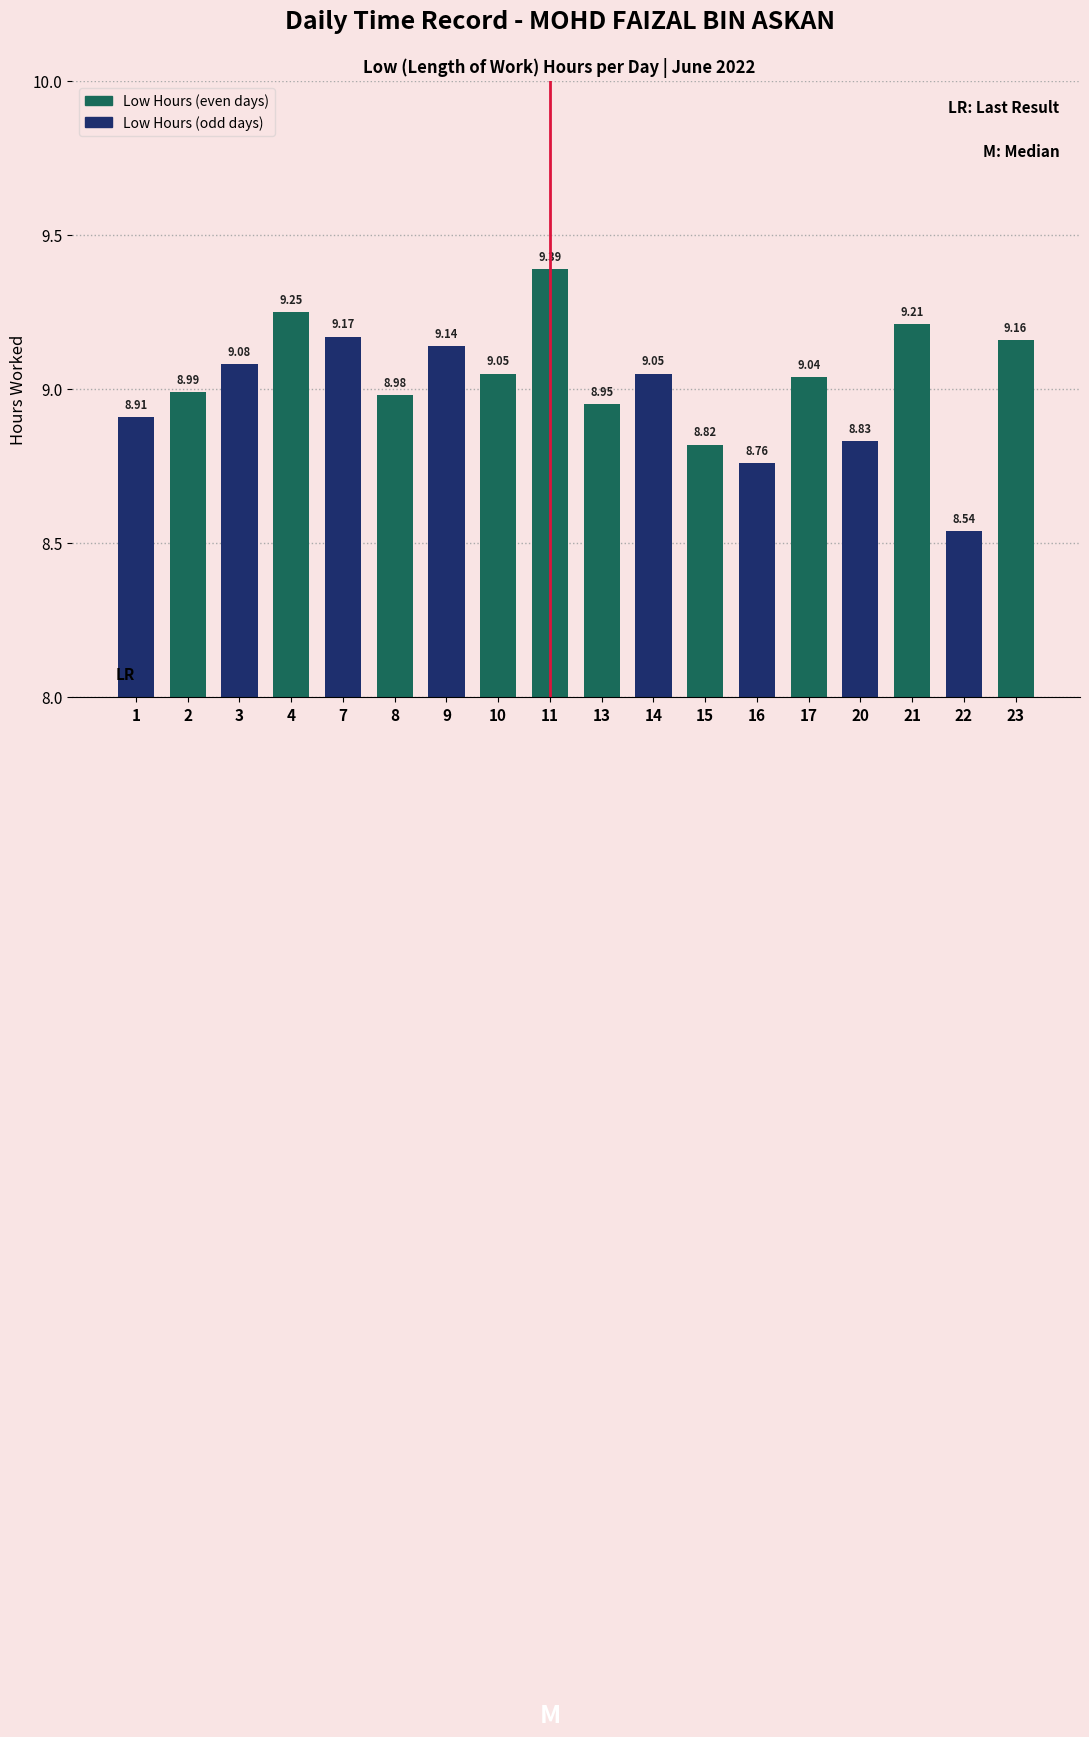

What is the sum of the values at 15 and 8?

17.8